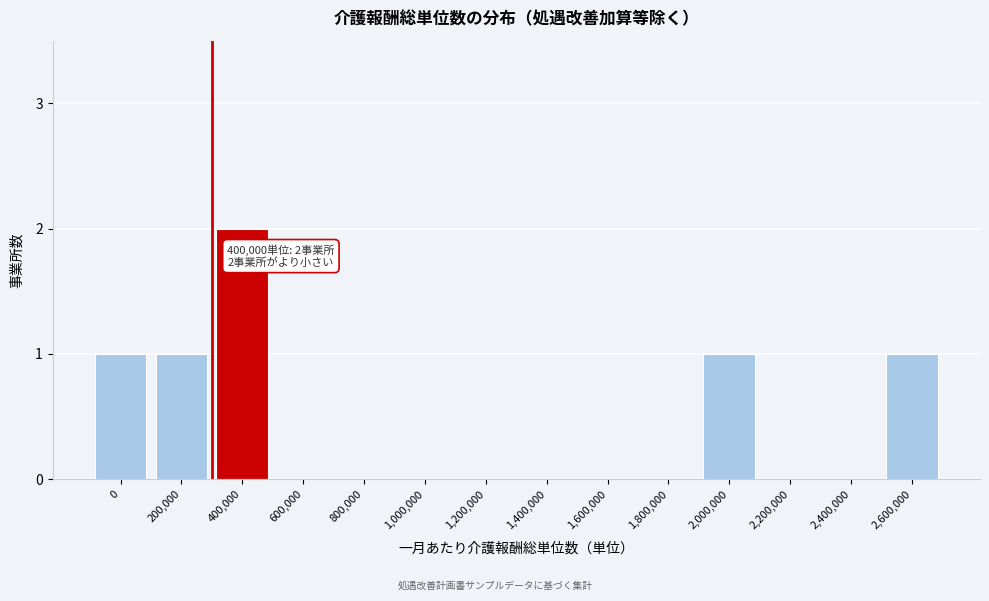

The chart shows a value of 0 at 1,000,000. True or false?

True